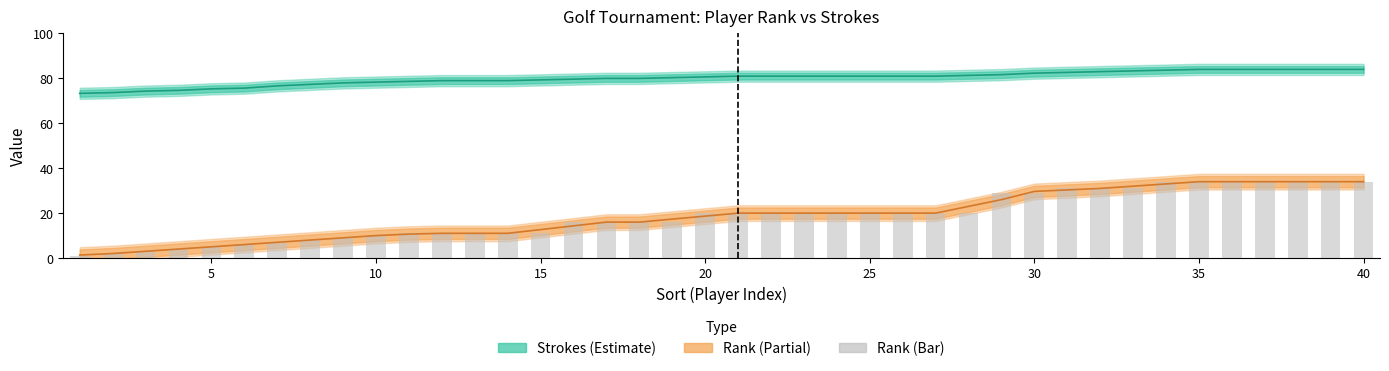

What is the maximum value for Rank?

34.0